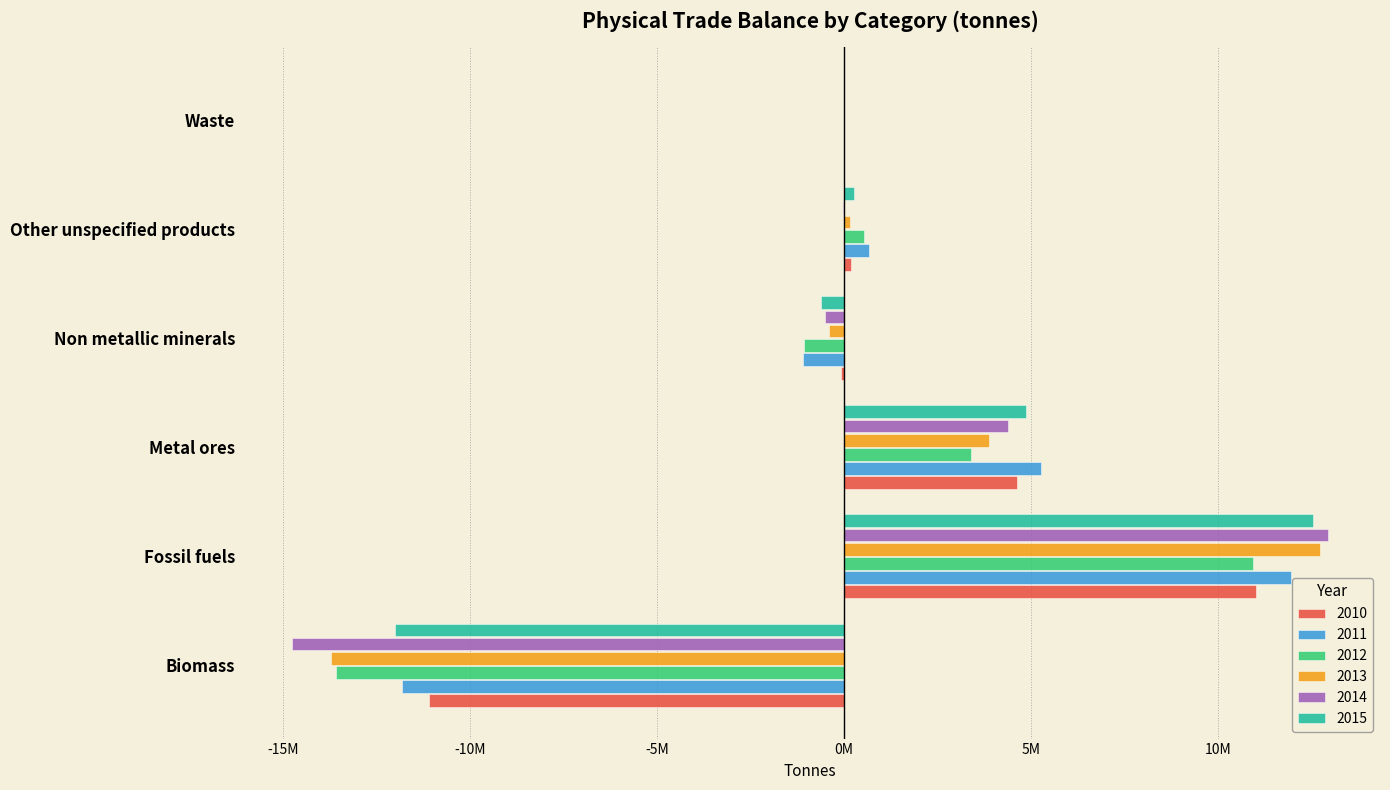

Which series has the largest range (max minus min)?

2014